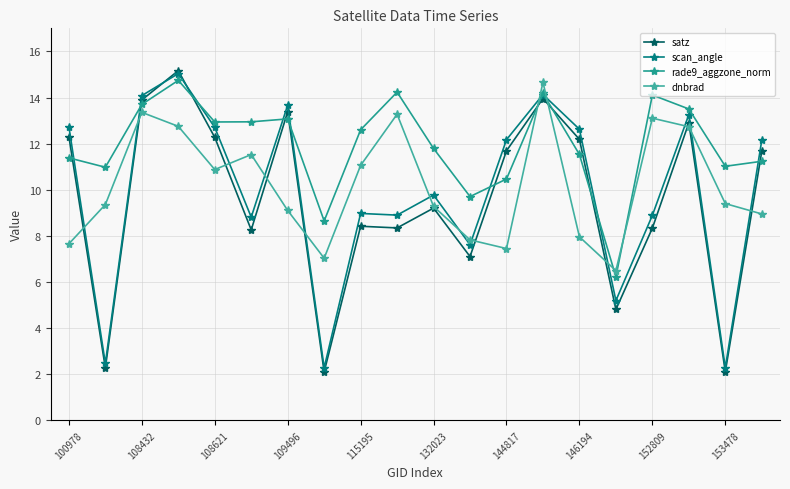

How many values in the scan_angle series are below 12?

10